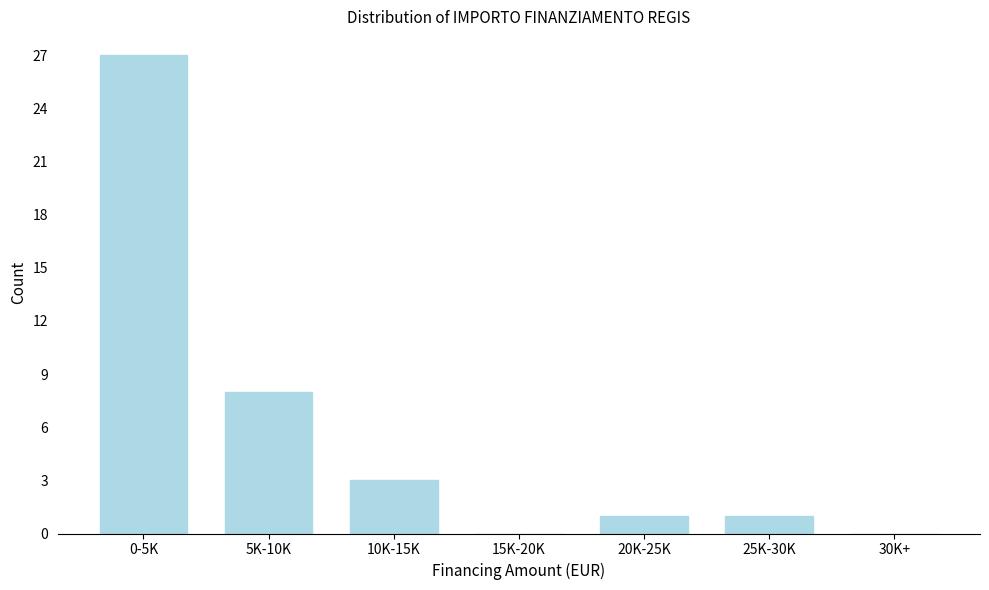

Reading left to right, list all the values displayed in this chart.

0-5K=27	5K-10K=8	10K-15K=3	15K-20K=0	20K-25K=1	25K-30K=1	30K+=0